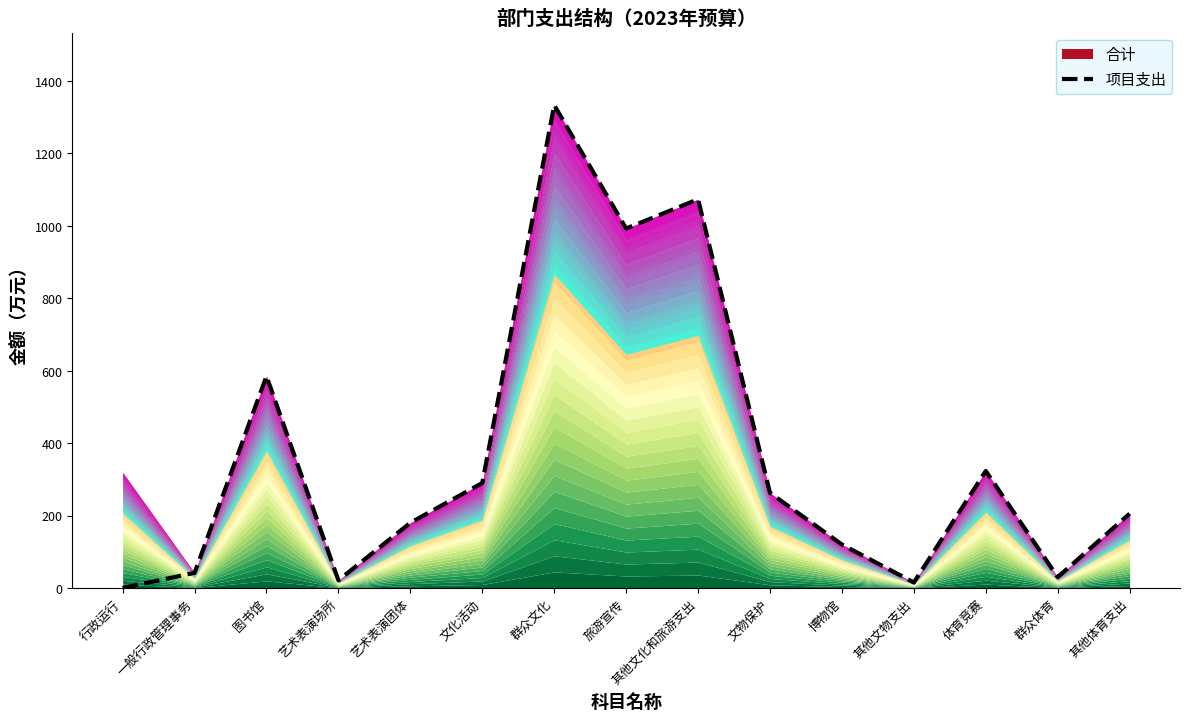

Reading left to right, what are all the values shown in this chart?

0.0	41.8	585.0	21.1	180.0	289.9	1333.3	992.5	1073.4	262.5	120.0	15.2	323.1	30.0	205.3